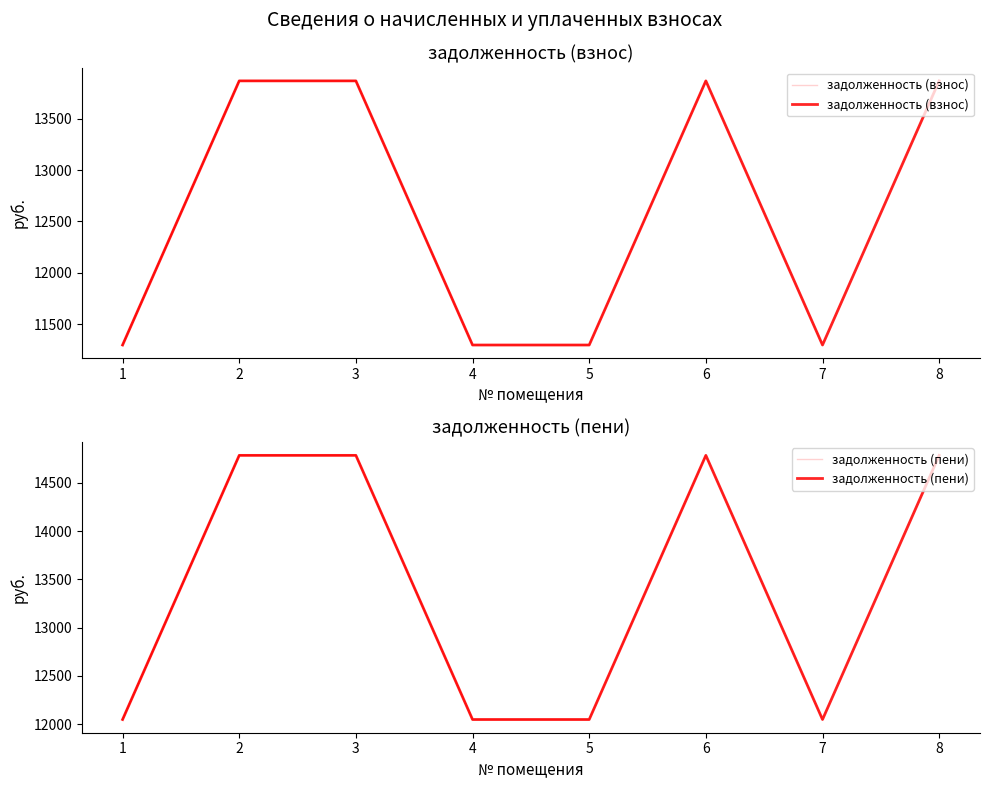

How many categories are shown in the chart?

8